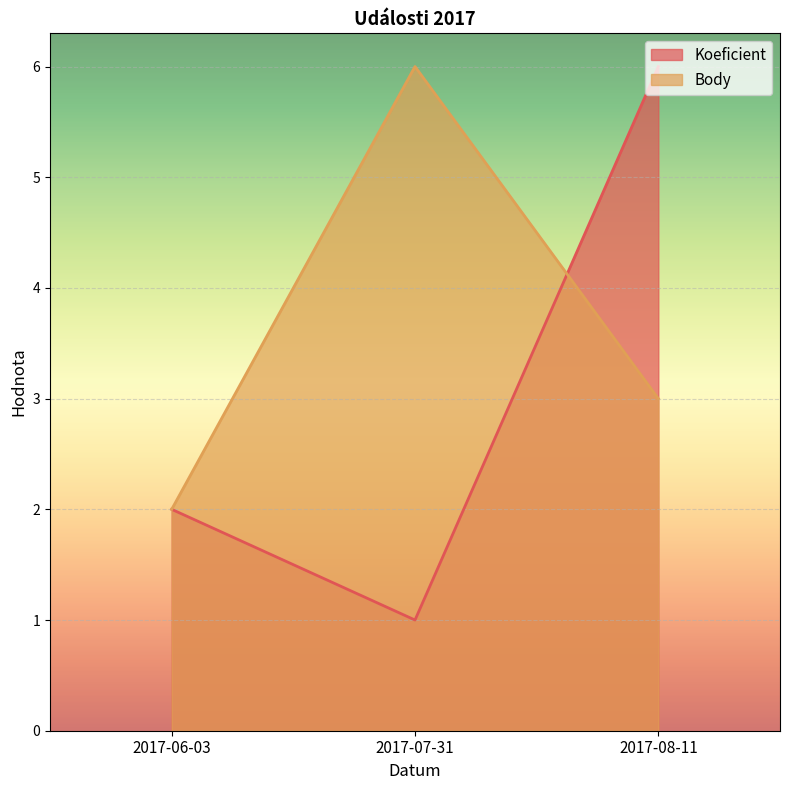

What is the difference between the maximum and minimum values in the Koeficient series?

5